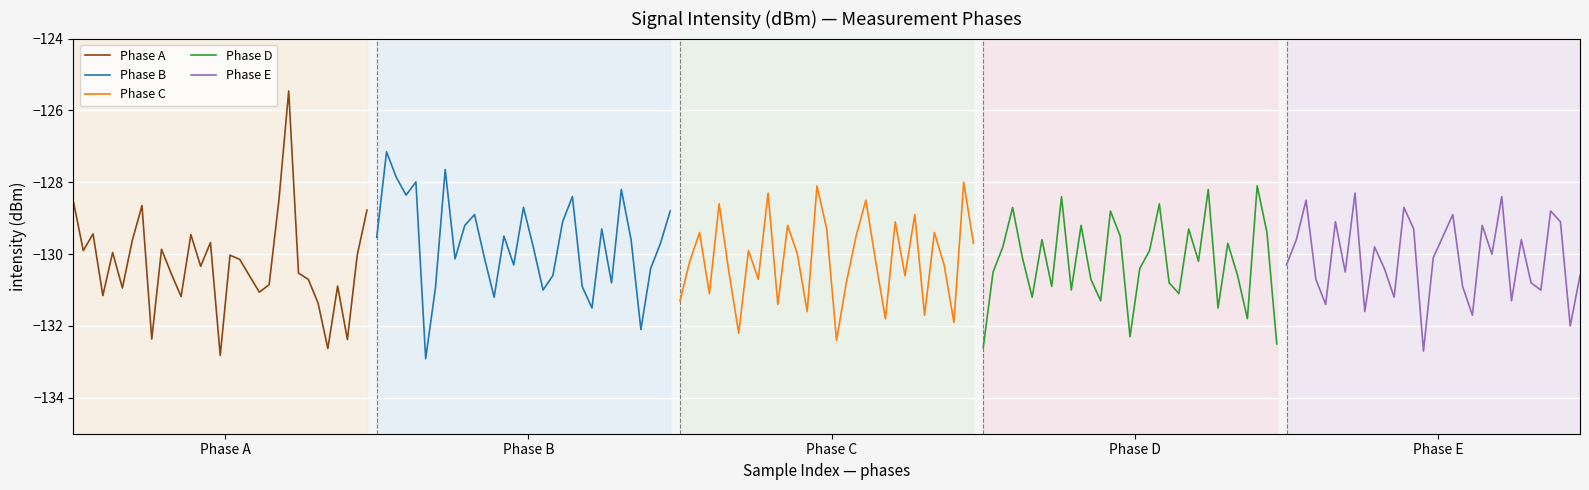

What is the highest value of the Phase B series?

-127.2